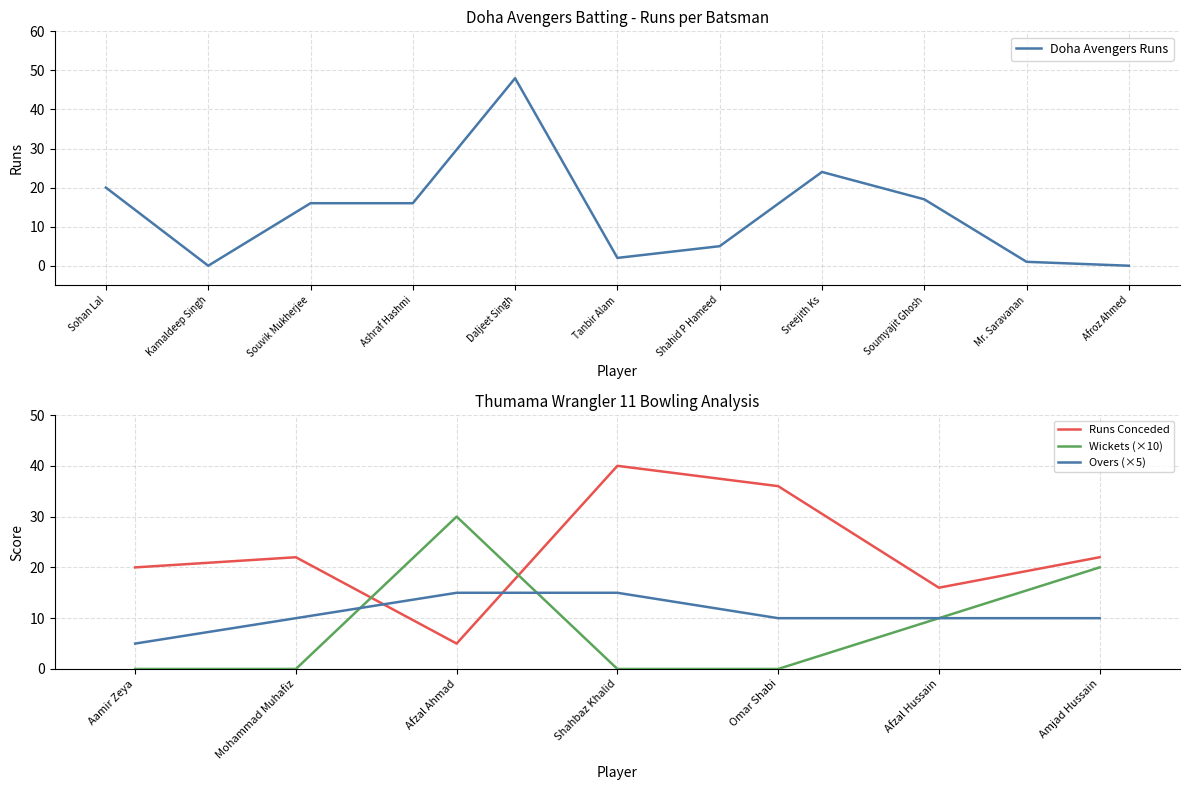

Between Mr. Saravanan and Sreejith Ks, which is larger?

Sreejith Ks